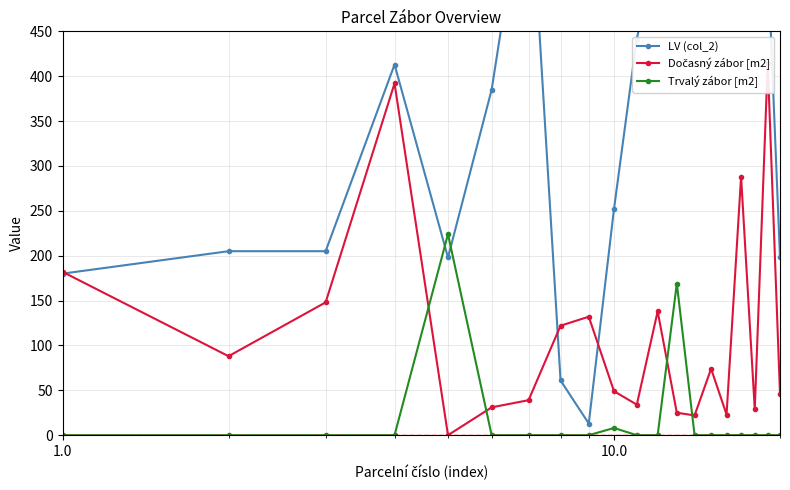

The value of Trvalý zábor [m2] at 1.0 is 67. True or false?

False